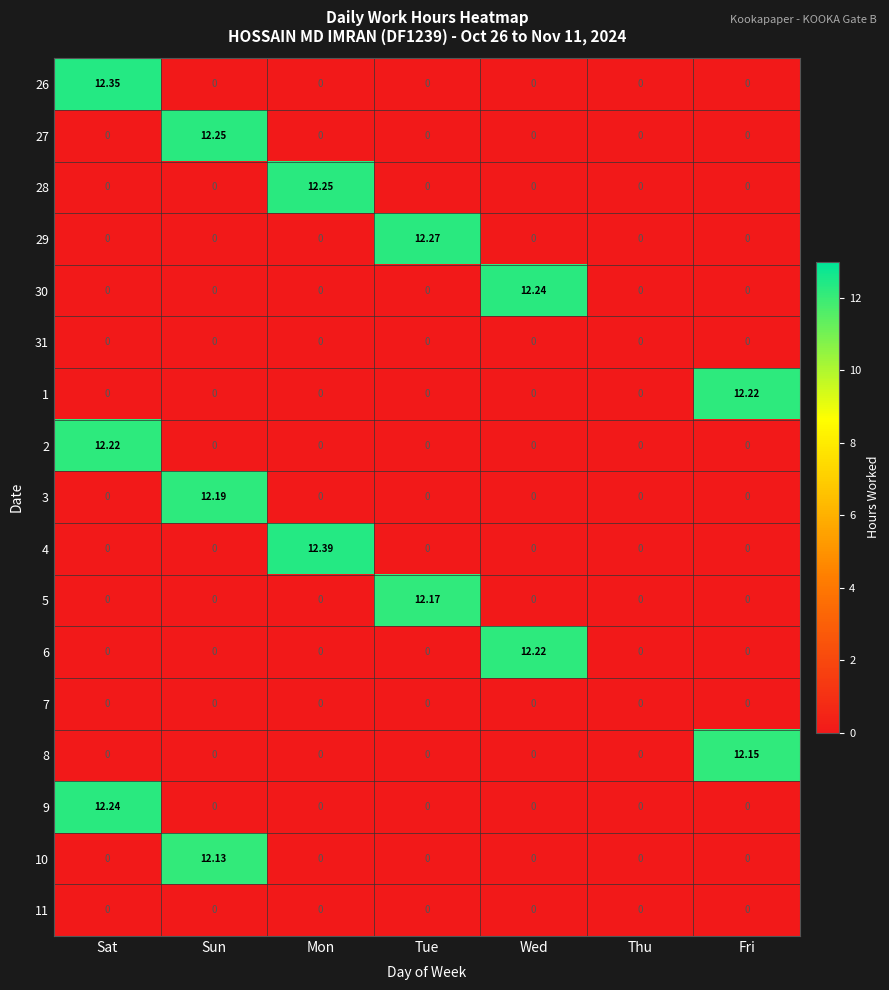

Is the value of 8 at Fri greater than the value of 5 at Mon?

Yes